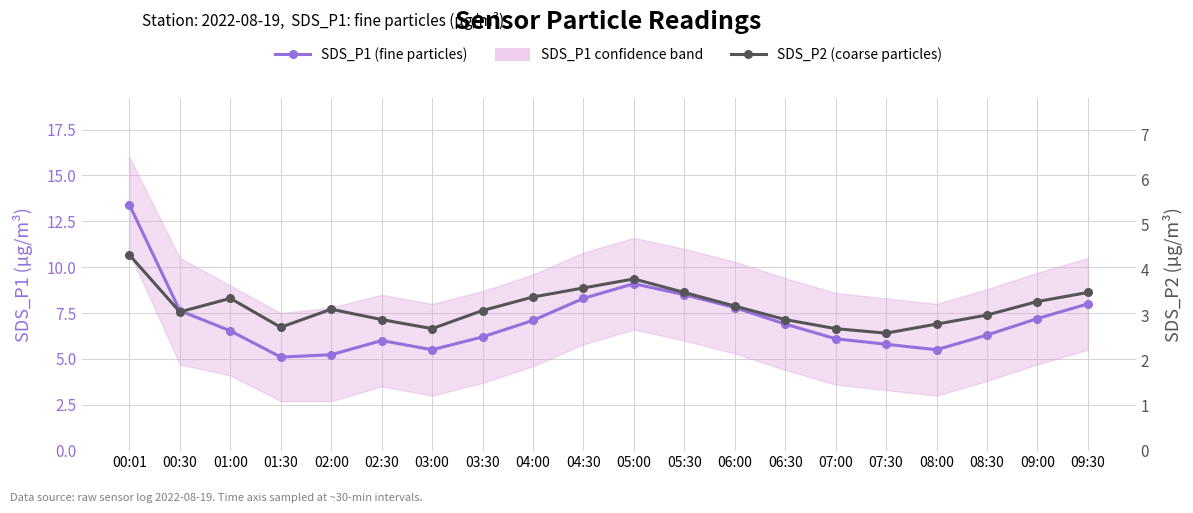

Rank the series by their average value, from highest to lowest.

SDS_P1 (fine particles), SDS_P2 (coarse particles)